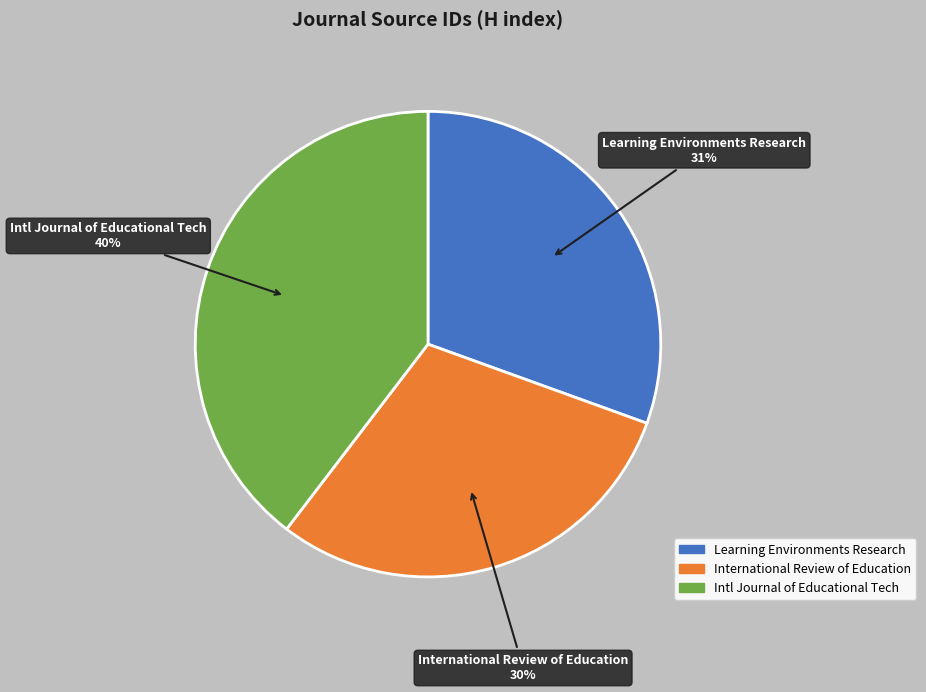

To the nearest percent, what is the difference between the largest and smallest slice percentages?

10%